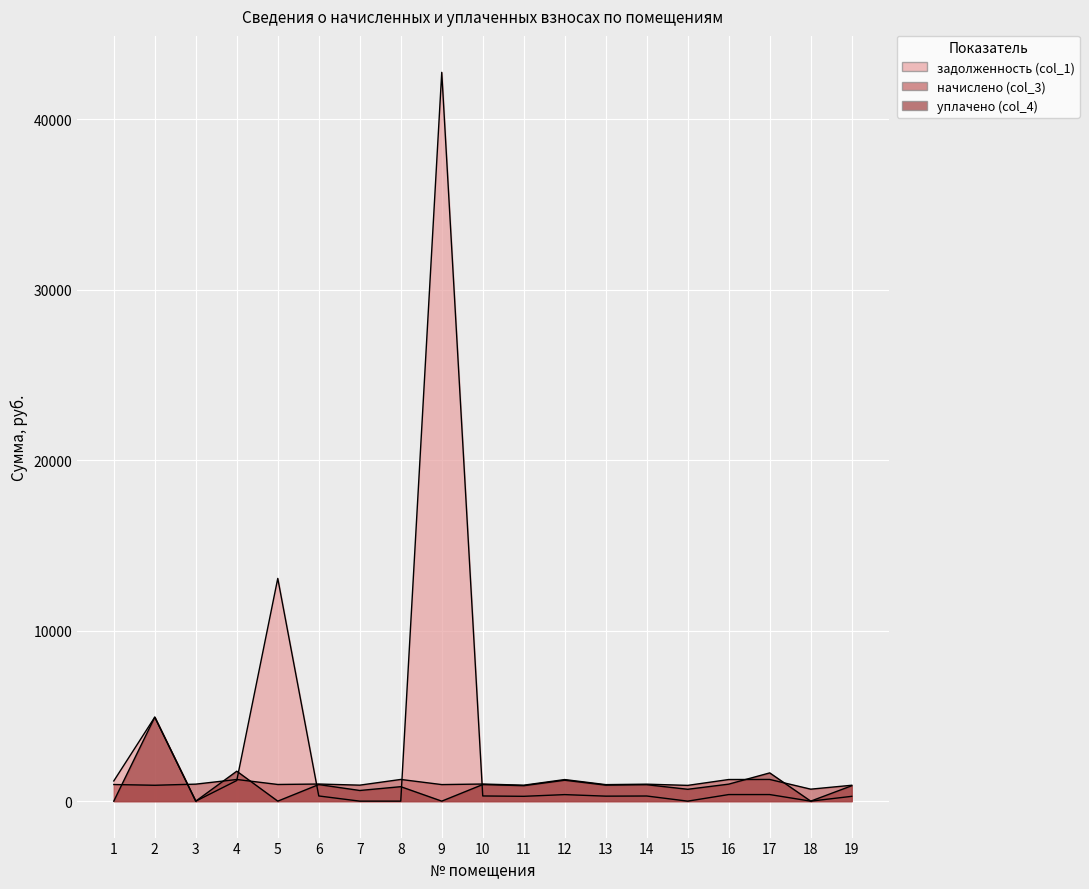

Reading right to left, extract all data points from this chart.

задолженность (col_1): 281.7	0.0	386.0	386.2	0.0	301.0	293.0	382.9	283.1	303.7	42754.5	0.0	0.0	303.7	13066.3	1210.1	0.0	4928.5	1184.9
начислено (col_3): 931.4	702.5	1272.8	1268.3	924.8	995.3	968.9	1266.2	935.9	1004.1	971.1	1272.8	938.0	1004.1	977.7	1270.6	997.5	931.4	975.5
уплачено (col_4): 902.7	0.0	1657.7	997.4	695.8	964.6	939.0	1227.0	907.0	973.1	0.0	848.5	625.4	973.1	0.0	1756.7	0.0	4928.5	0.0